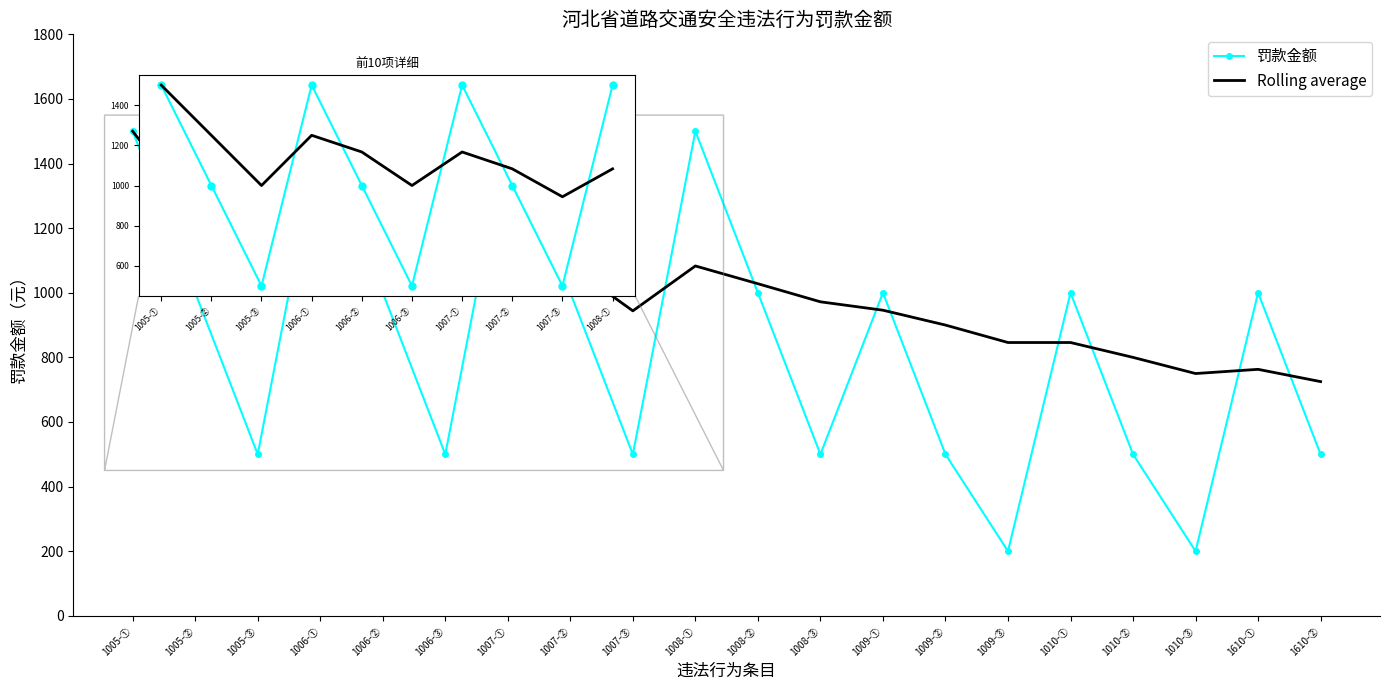

Is it true that Rolling average equals 800 at 1010-②?

True